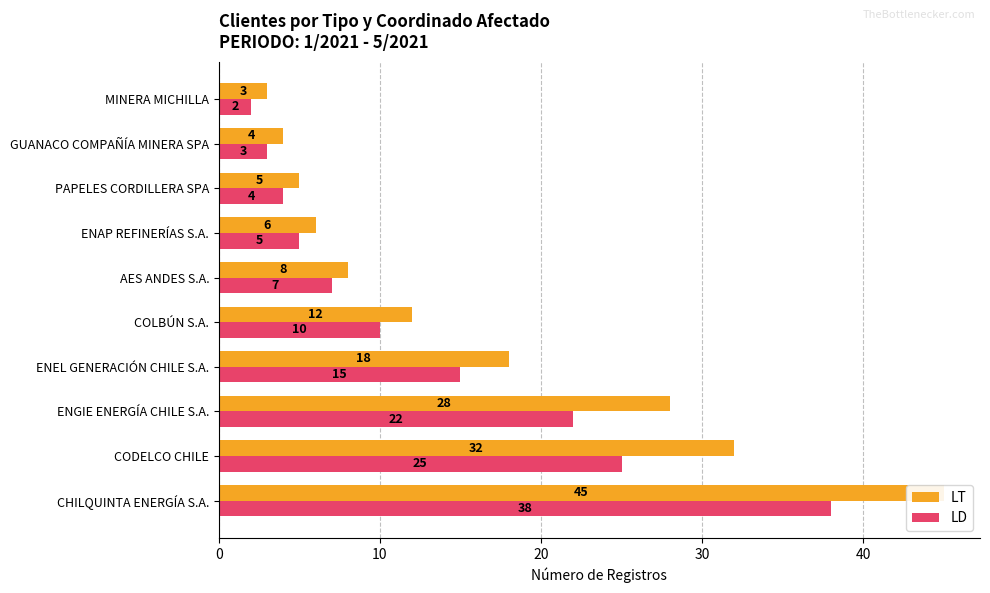

Is the value of LD at CODELCO CHILE greater than the value of LT at ENEL GENERACIÓN CHILE S.A.?

Yes